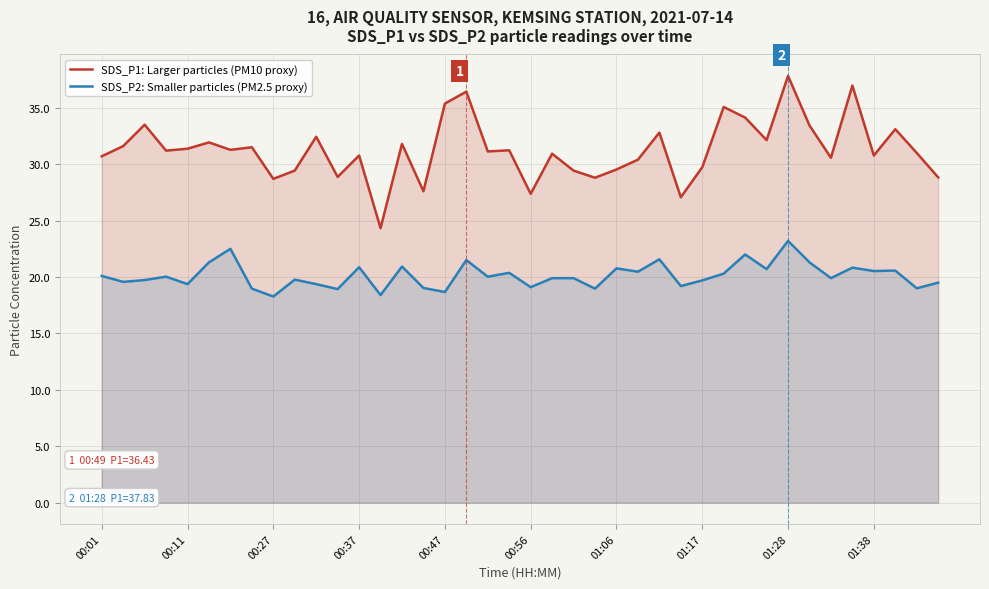

Reading left to right, list all the values displayed in this chart.

SDS_P1: Larger particles (PM10 proxy): 30.7	31.6	33.5	31.2	31.4	31.9	31.3	31.5	28.7	29.4	32.4	28.9	30.8	24.3	31.8	27.6	35.4	36.4	31.1	31.2	27.4	30.9	29.4	28.8	29.5	30.4	32.8	27.1	29.7	35.1	34.1	32.1	37.8	33.4	30.6	37.0	30.8	33.1	31.0	28.8
SDS_P2: Smaller particles (PM2.5 proxy): 20.1	19.6	19.7	20.0	19.4	21.3	22.5	19.0	18.3	19.8	19.4	18.9	20.9	18.4	20.9	19.0	18.7	21.5	20.0	20.4	19.1	19.9	19.9	19.0	20.8	20.5	21.6	19.2	19.7	20.3	22.0	20.7	23.2	21.3	19.9	20.8	20.5	20.6	19.0	19.5